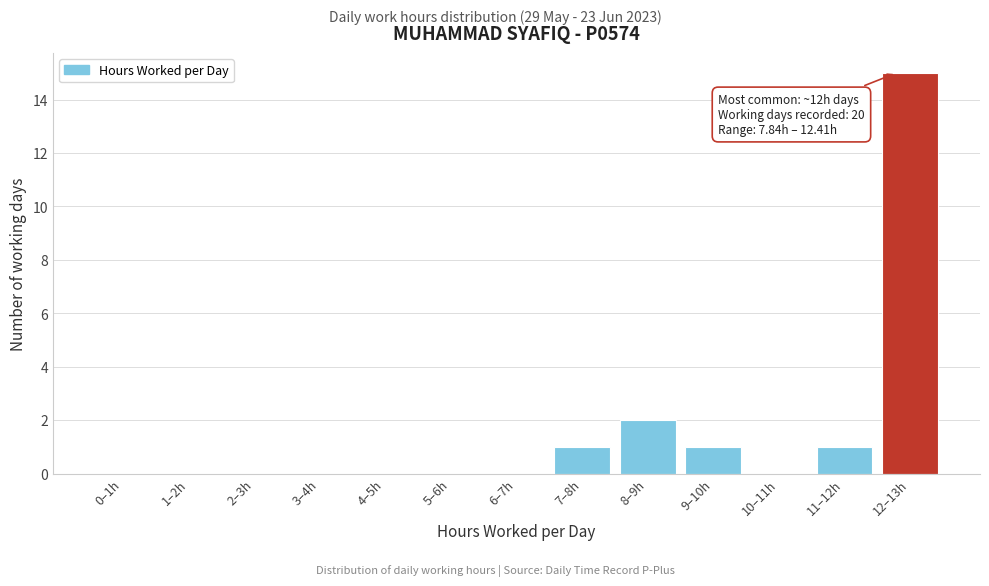

Reading left to right, what are all the values shown in this chart?

0–1h=0	1–2h=0	2–3h=0	3–4h=0	4–5h=0	5–6h=0	6–7h=0	7–8h=1	8–9h=2	9–10h=1	10–11h=0	11–12h=1	12–13h=15